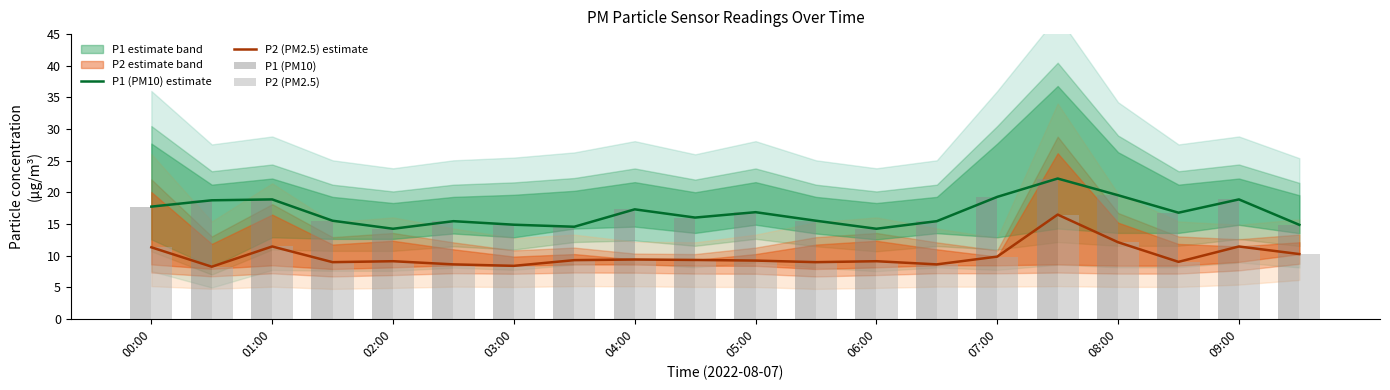

Which category has the lowest value across all series?

01:00